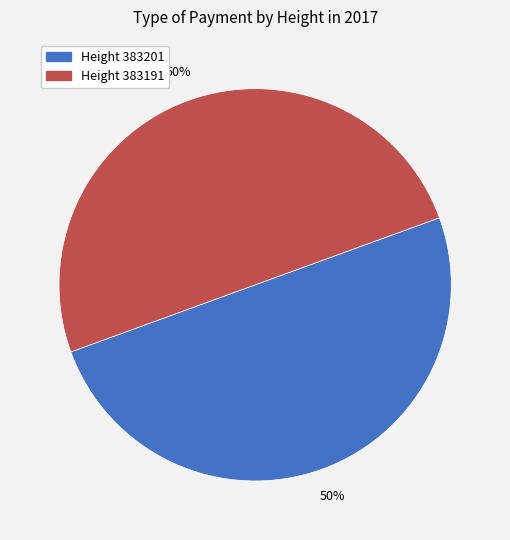

To the nearest percent, what is the average slice percentage?

50%